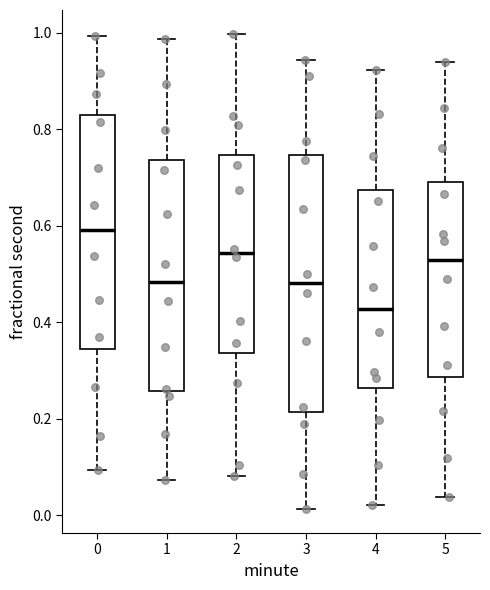

Which box is the tallest, from its lower edge to its upper edge?

3